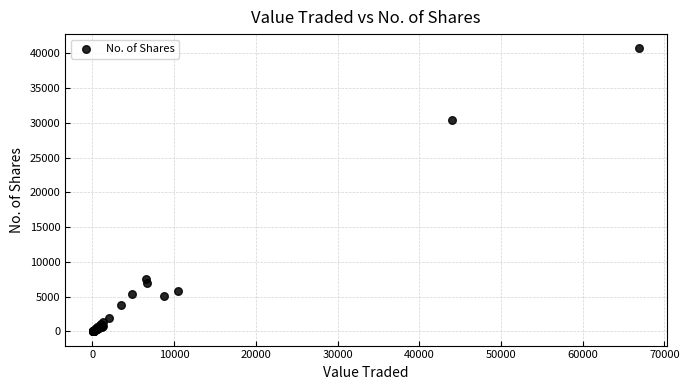

What Y value in the scatter plot is closest to 20351?

30328